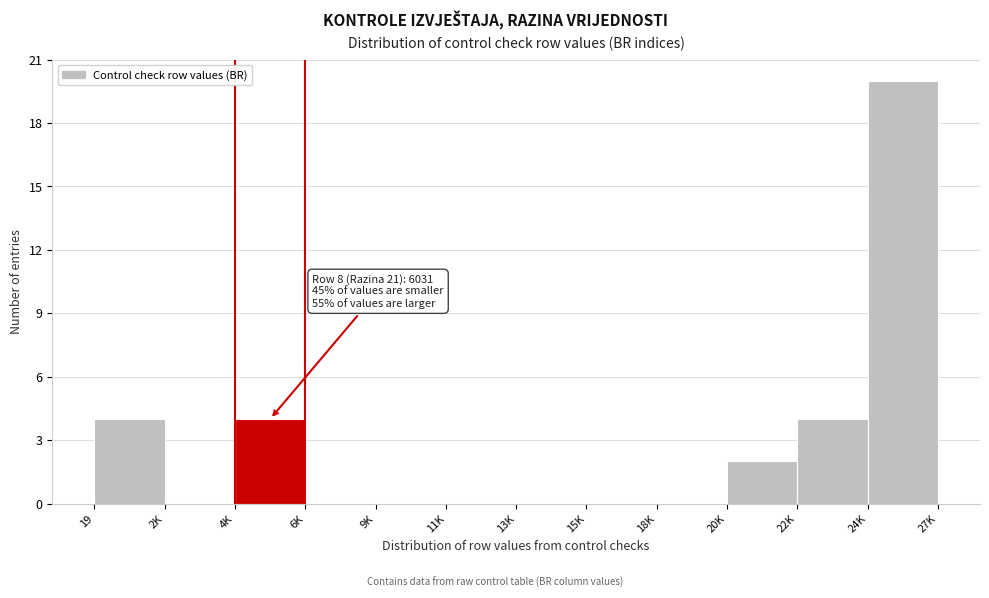

Reading left to right, what are all the values shown in this chart?

19=4	2K=0	4K=4	6K=0	9K=0	11K=0	13K=0	15K=0	18K=0	20K=2	22K=4	24K=20